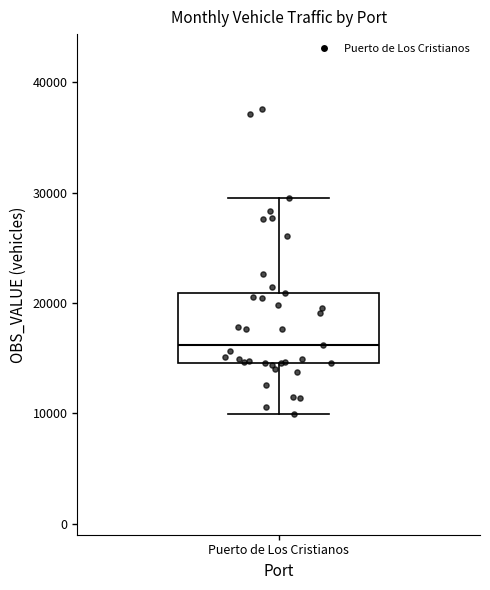

Where does the median line of the box for Puerto de Los Cristianos sit on the y-axis? The values are not printed on the chart, so give them approximately, as read against the axis.

16000